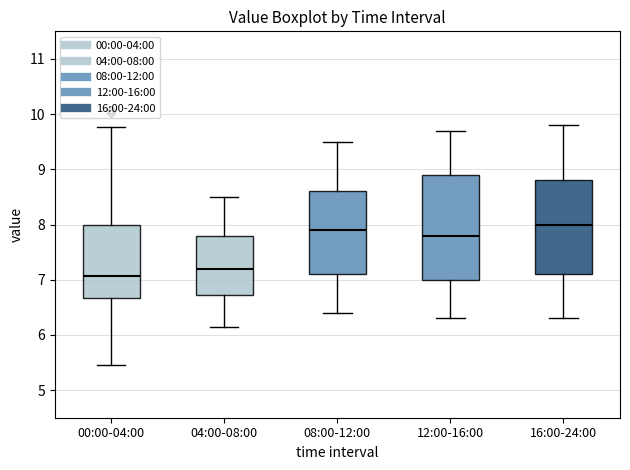

Reading left to right, read every box against the y-axis: the position of its median line, the range the box covers, and the ends of its whiskers. The values are not printed on the chart, so give them approximately, as read against the axis.

00:00-04:00: median 7.1, box 6.7 to 8.0, whiskers 5.5 to 9.8
04:00-08:00: median 7.2, box 6.7 to 7.8, whiskers 6.2 to 8.5
08:00-12:00: median 7.9, box 7.1 to 8.6, whiskers 6.4 to 9.5
12:00-16:00: median 7.8, box 7.0 to 8.9, whiskers 6.3 to 9.7
16:00-24:00: median 8.0, box 7.1 to 8.8, whiskers 6.3 to 9.8